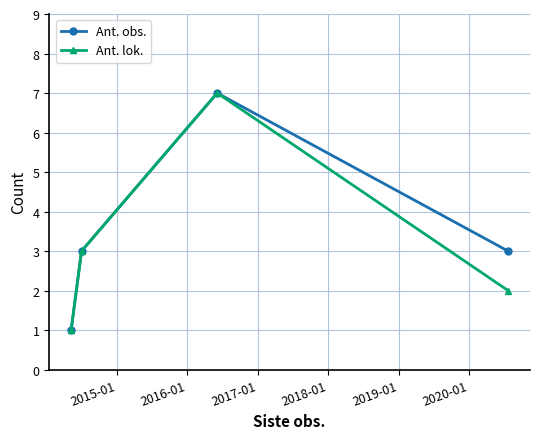

Rank the series by their average value, from lowest to highest.

Ant. lok., Ant. obs.